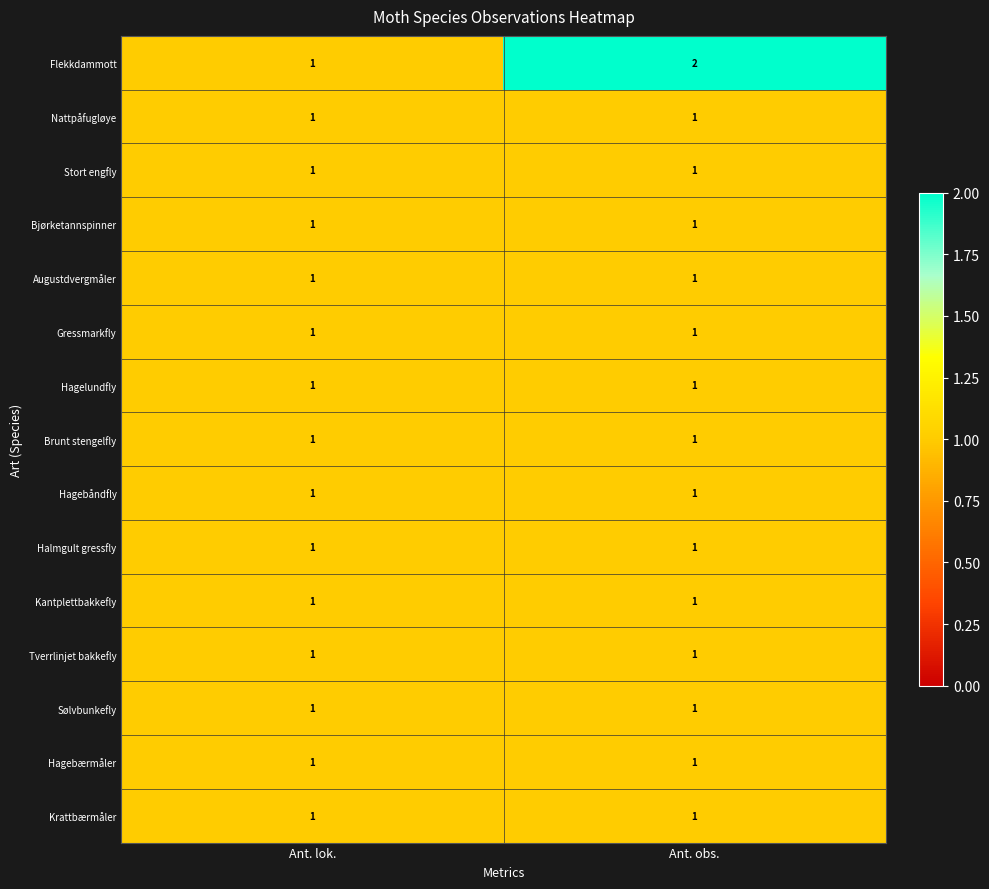

Which series changed the most between Ant. lok. and Ant. obs.?

Flekkdammott